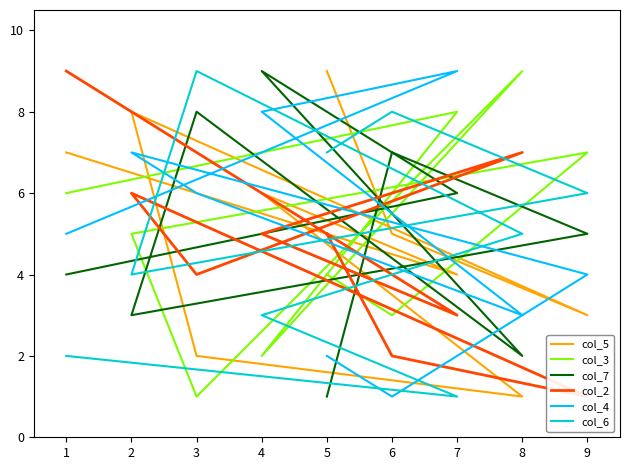

Which series has the largest range (max minus min)?

col_5